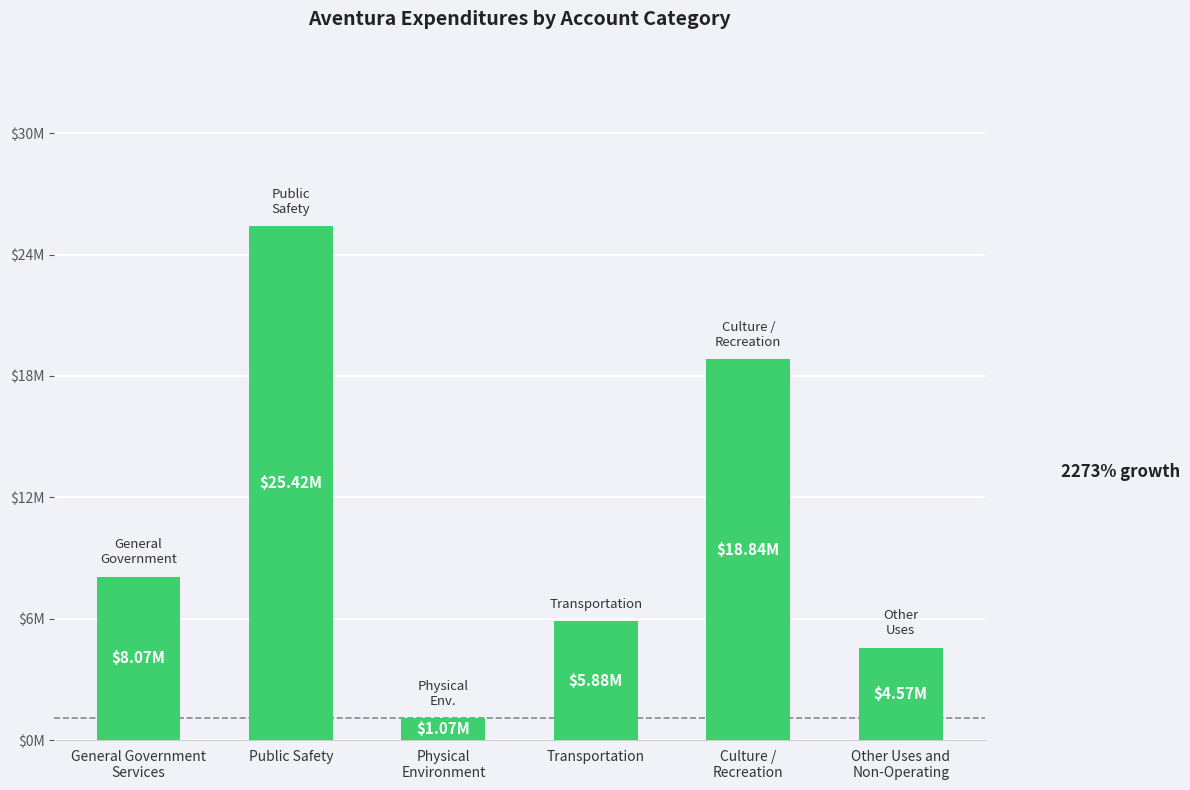

Reading right to left, extract all data points from this chart.

4565147	18842494	5881985	1071324	25422725	8072827